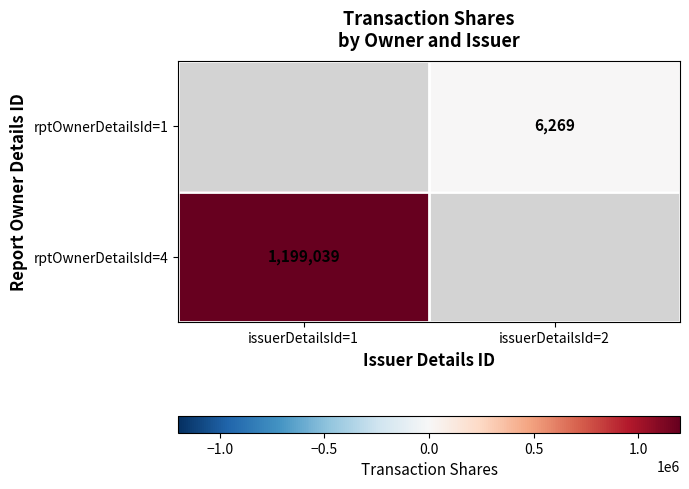

The value of rptOwnerDetailsId=1 at issuerDetailsId=2 is 10102. True or false?

False